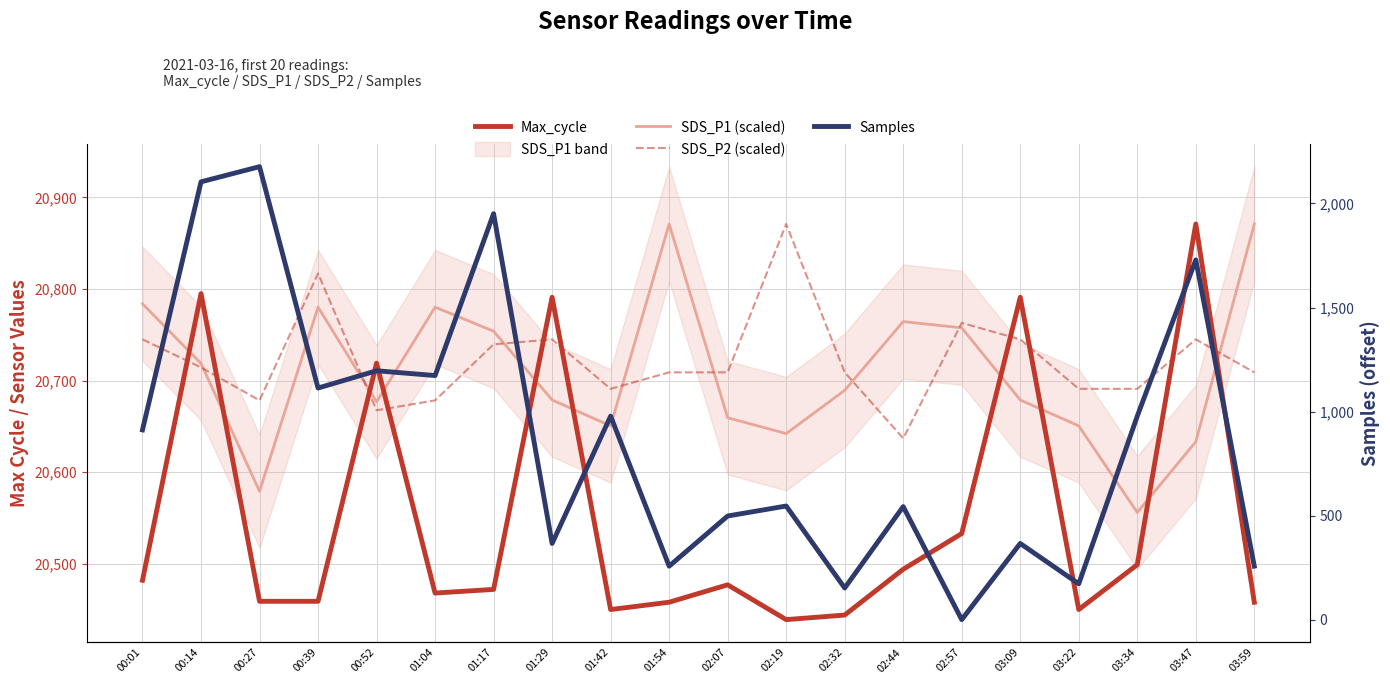

At which category does Samples reach its first local peak?

00:27